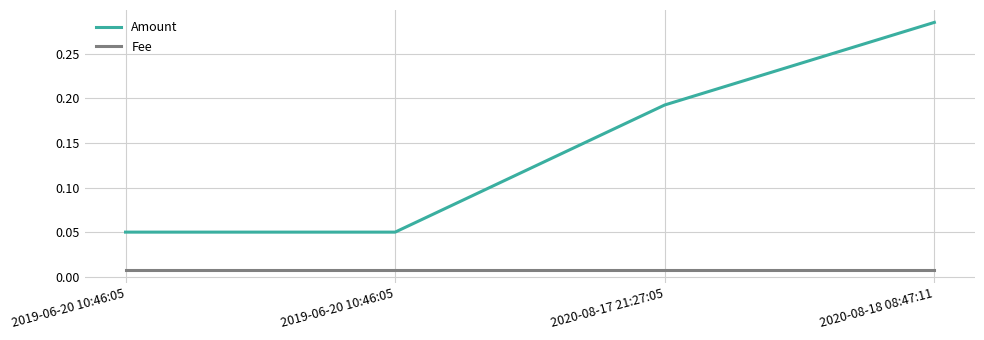

True or false: Amount has more than 1 interior local peaks.

False